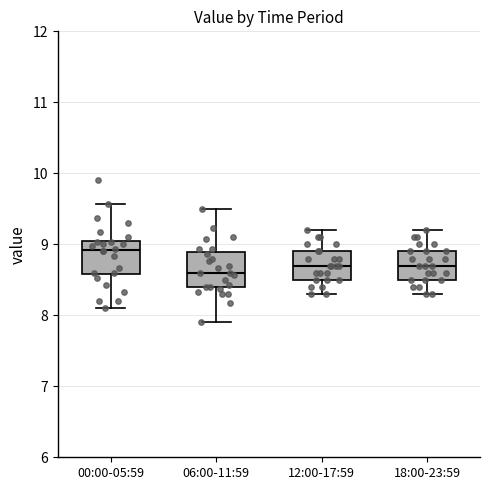

Reading left to right, transcribe this box plot: for each box, give where its median line is, the range the box spans, and where its two whiskers end, as read against the y-axis. The values are not printed on the chart, so give them approximately, as read against the axis.

00:00-05:59: median 8.9, box 8.6 to 9.0, whiskers 8.1 to 9.6
06:00-11:59: median 8.6, box 8.4 to 8.9, whiskers 7.9 to 9.5
12:00-17:59: median 8.7, box 8.5 to 8.9, whiskers 8.3 to 9.2
18:00-23:59: median 8.7, box 8.5 to 8.9, whiskers 8.3 to 9.2